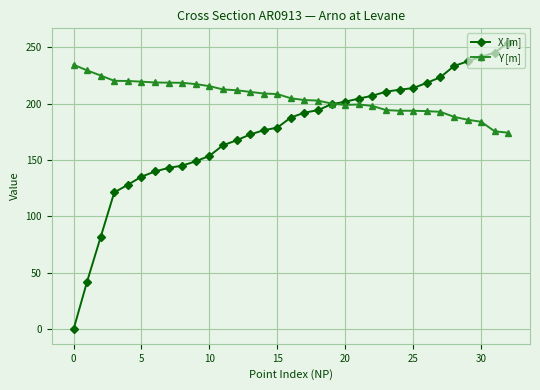

List the series in order of their overall mean, highest first.

Y [m], X [m]